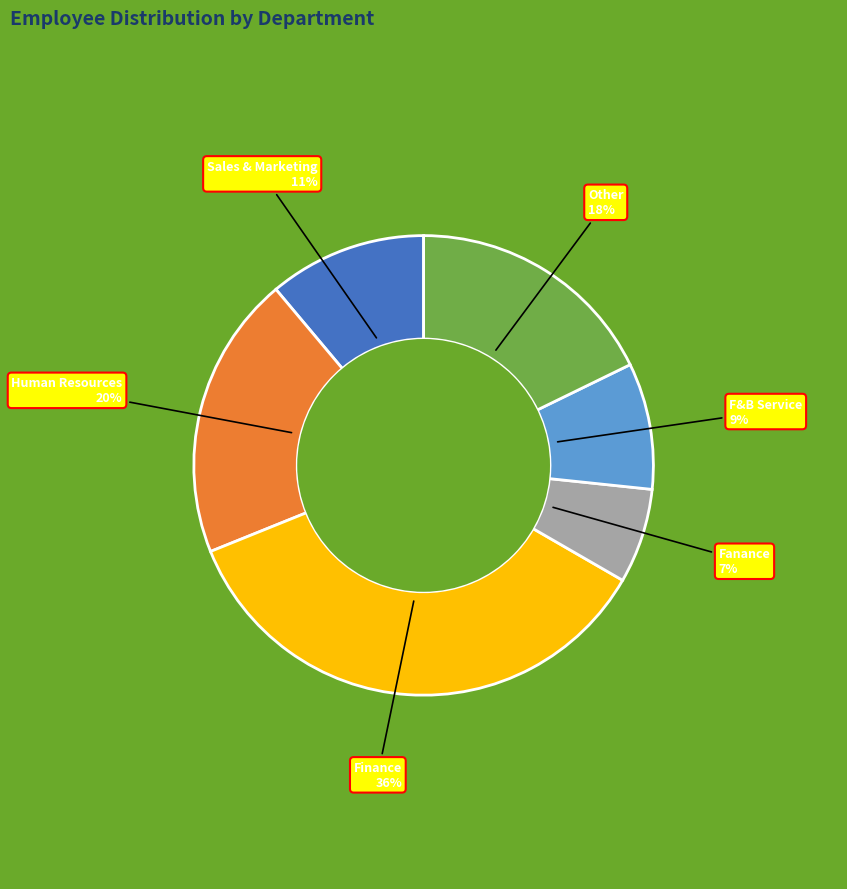

The Human Resources slice represents 7% of the pie. True or false?

False